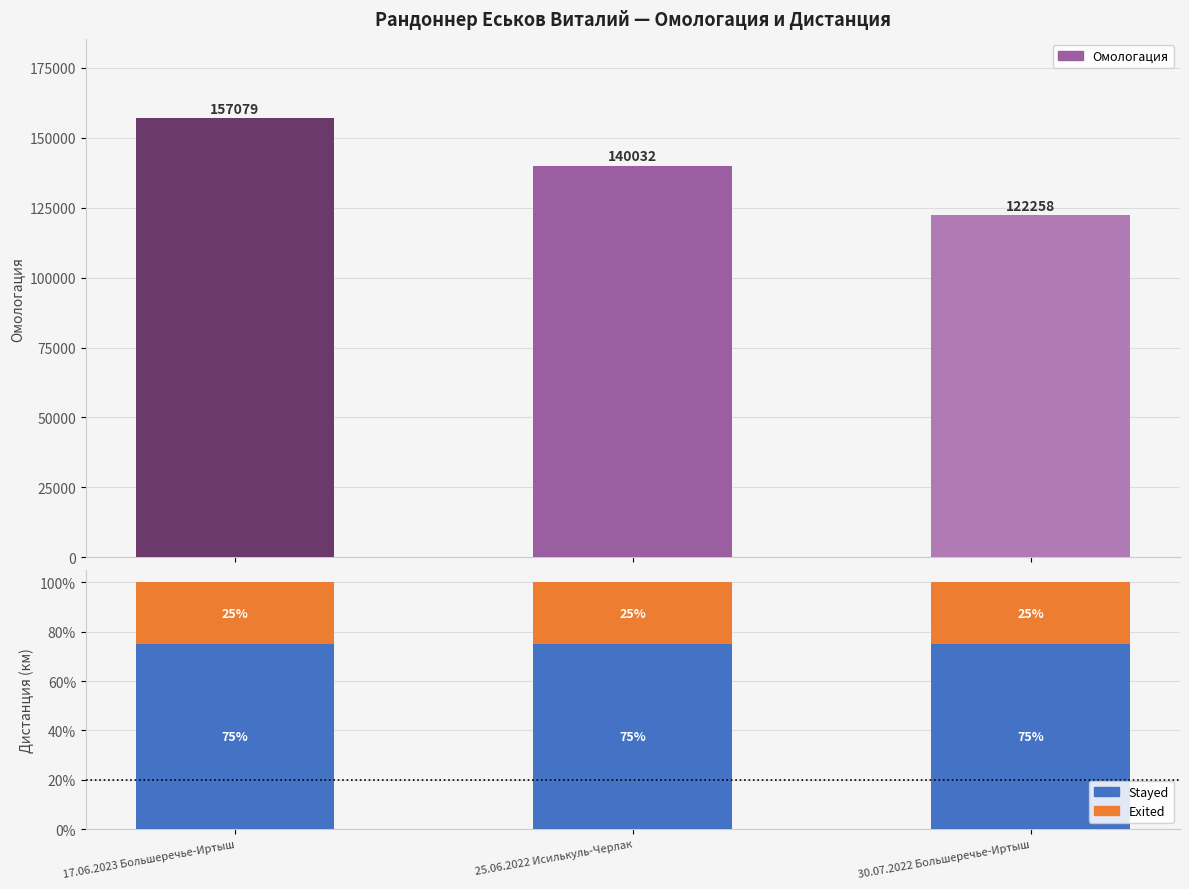

The Омологация series shows 80559.6 at 25.06.2022 Исилькуль-Черлак. True or false?

False